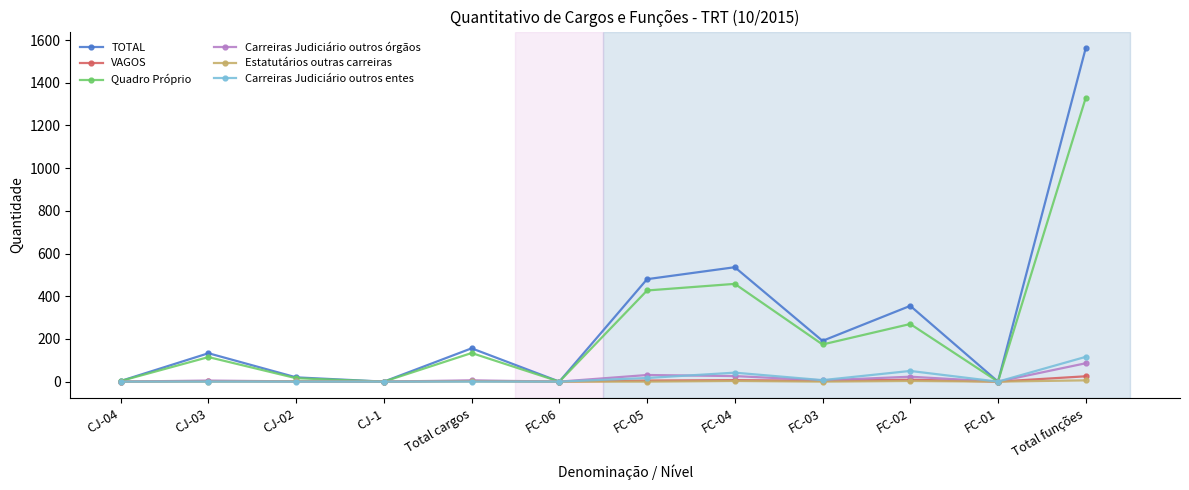

True or false: Estatutários outras carreiras has more than 0 interior local peaks.

True